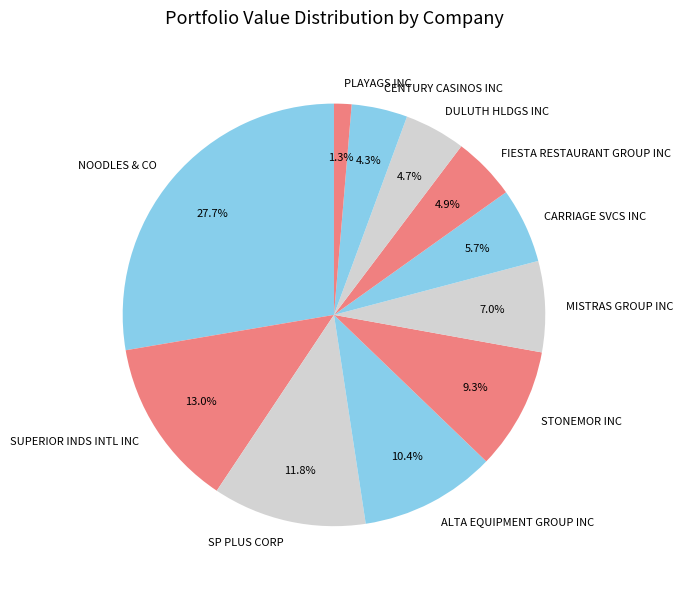

Is it true that MISTRAS GROUP INC is 7% of the pie?

True